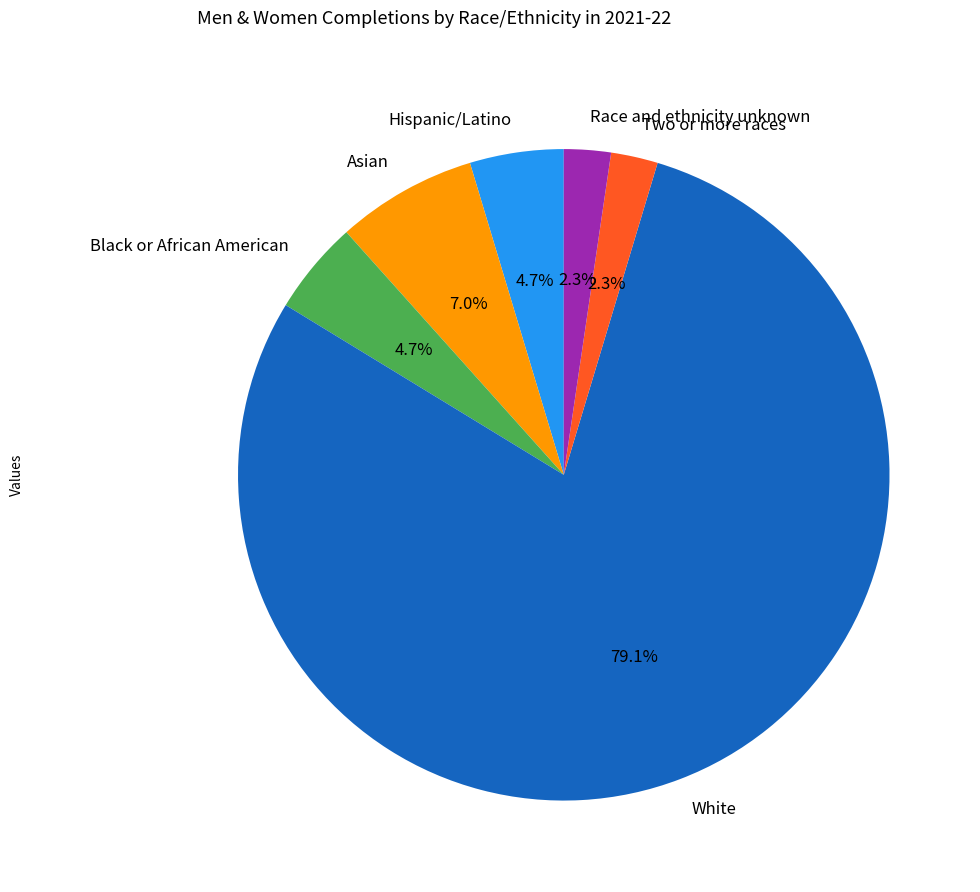

Is there any slice that represents more than half of the pie?

Yes